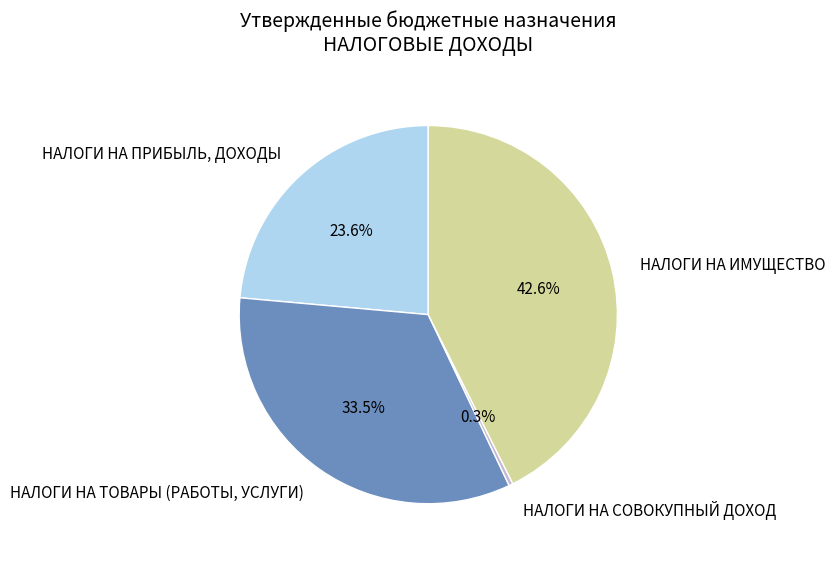

How many slices are in this pie chart?

4